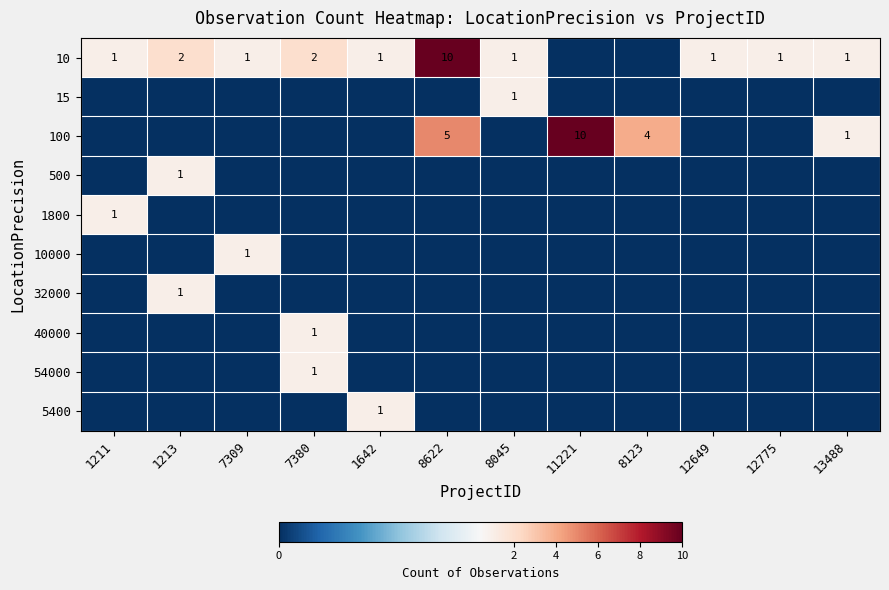

How many positive values does the 10000 series have?

1